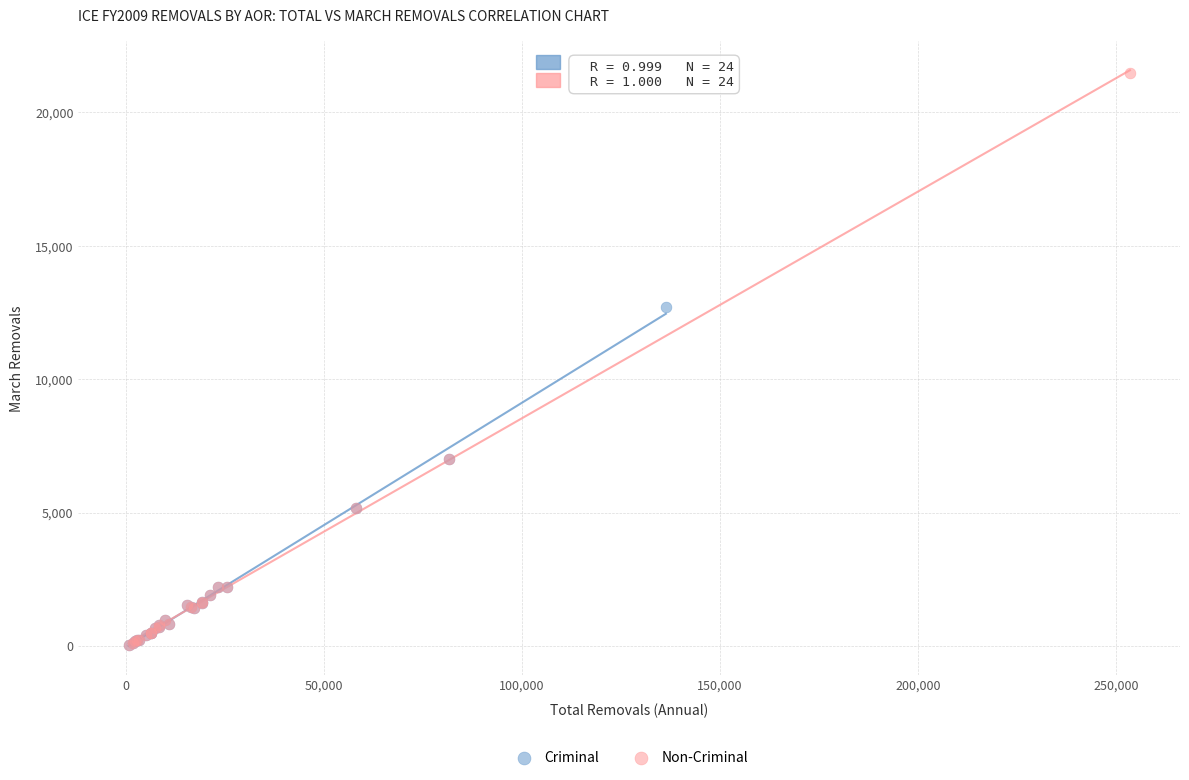

What are all the series names shown in the legend?

Criminal, Non-Criminal